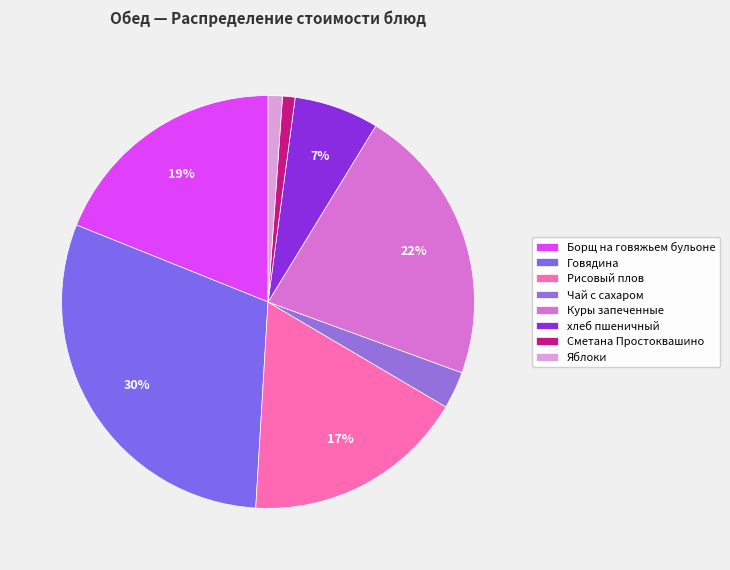

Is it true that Чай с сахаром is 3% of the pie?

True